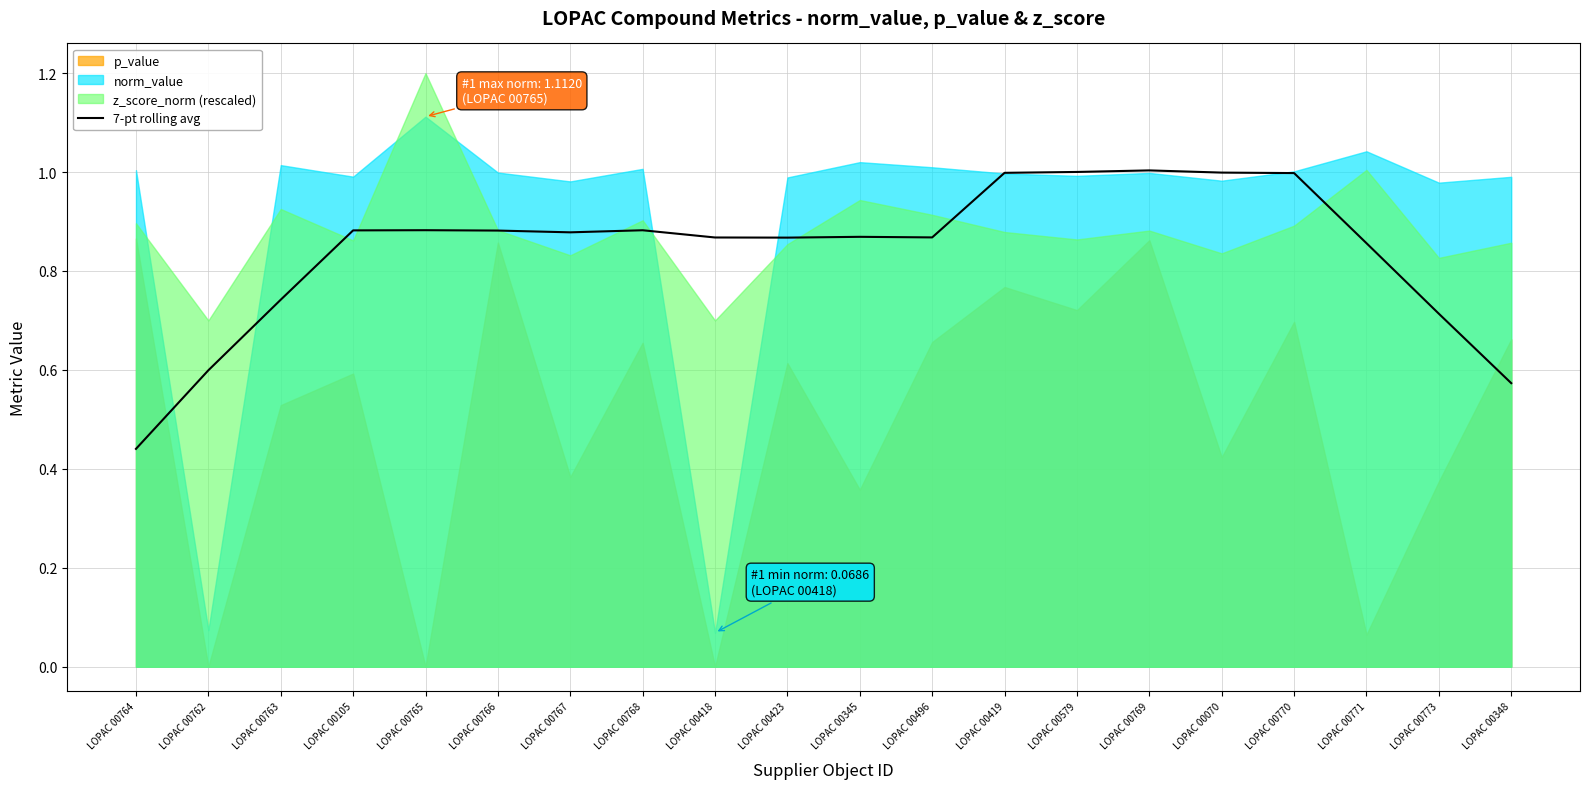

What is the approximate value at LOPAC 00418?

0.9